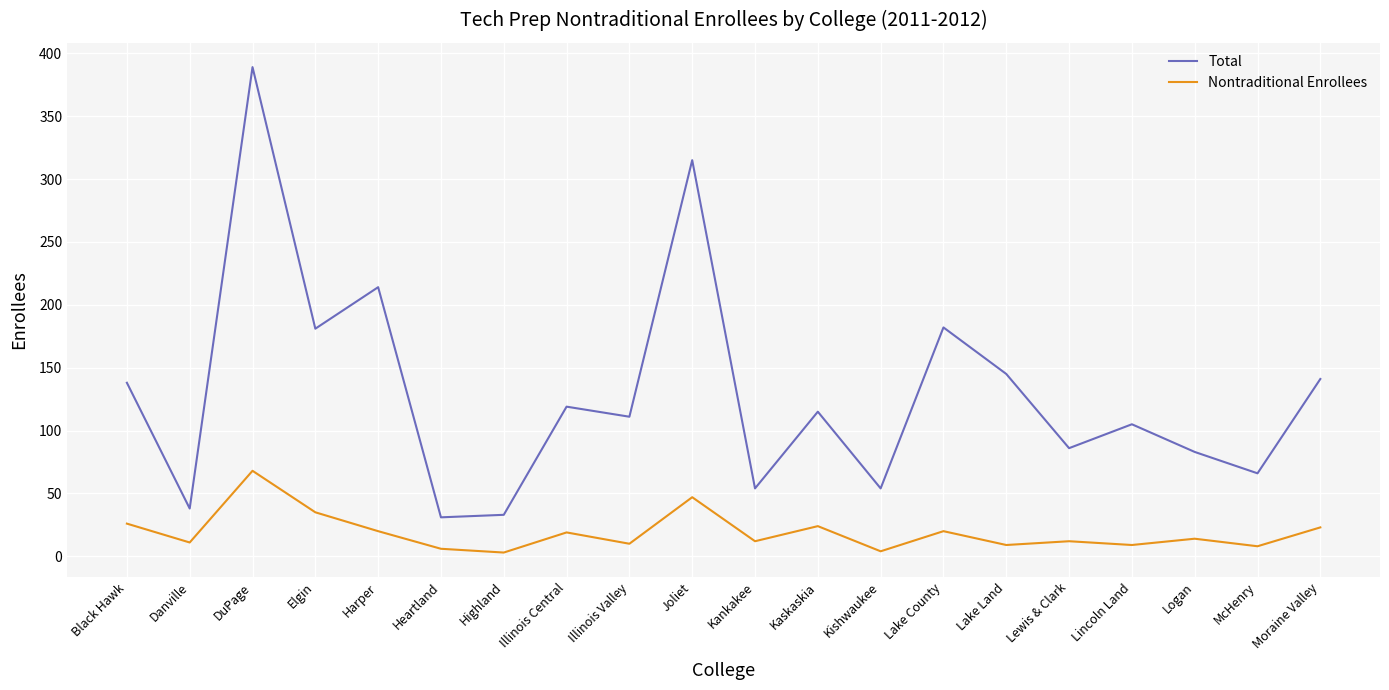

Which series has the largest total across all categories?

Total